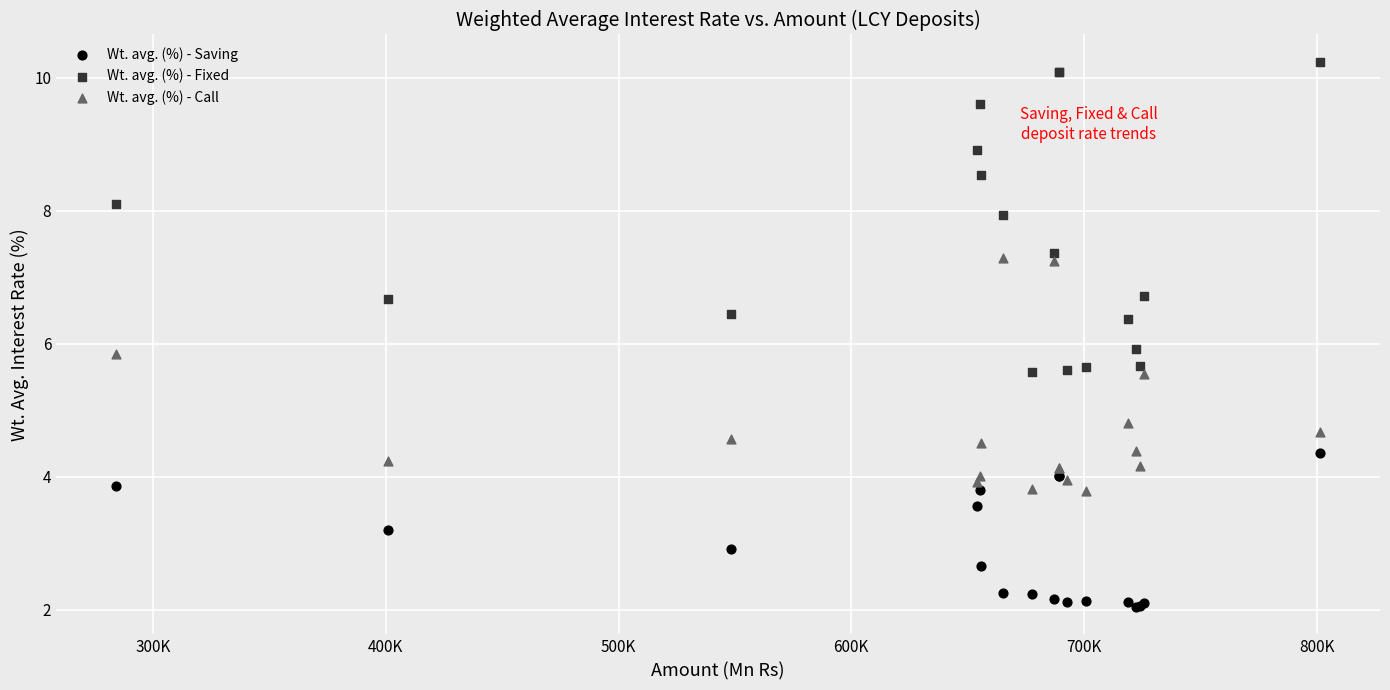

Which series has the largest Y range (max minus min)?

Wt. avg. (%) - Fixed